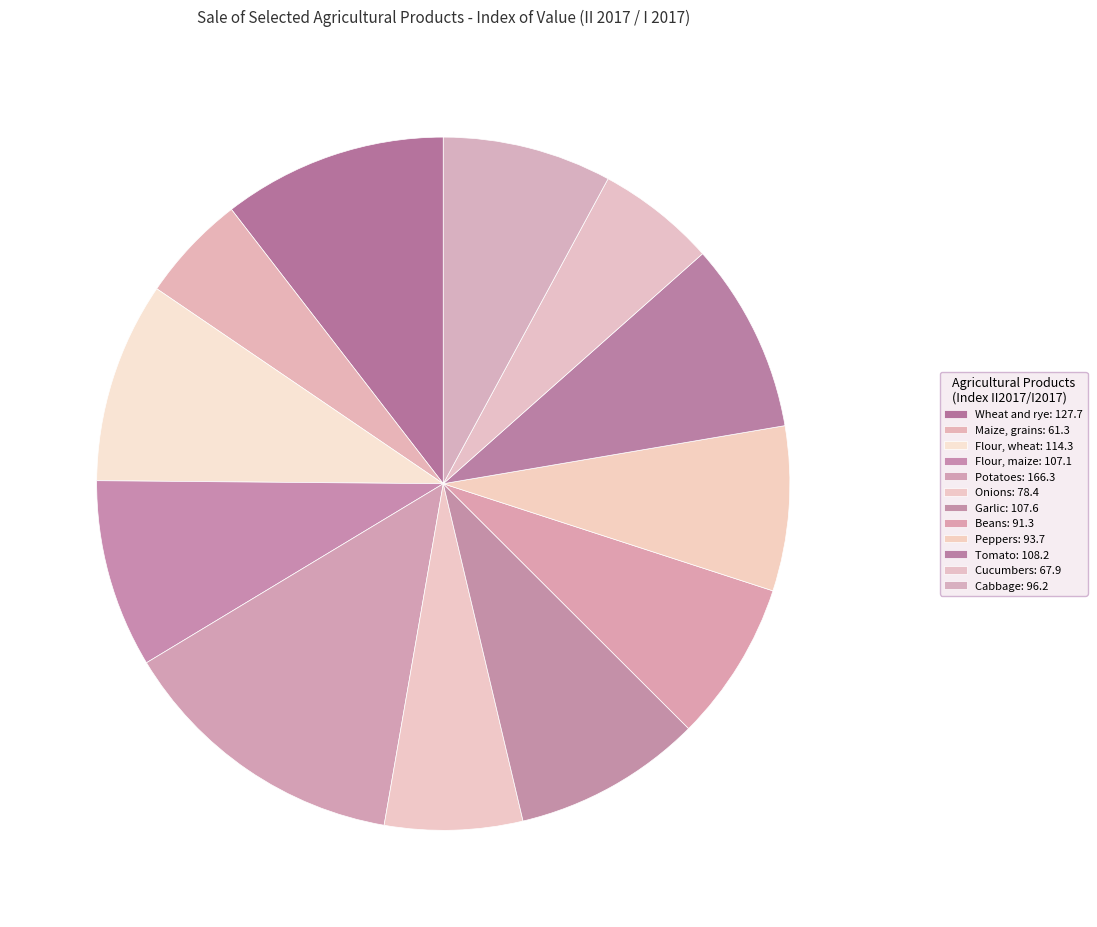

What is the smallest slice in the pie chart?

Maize, grains